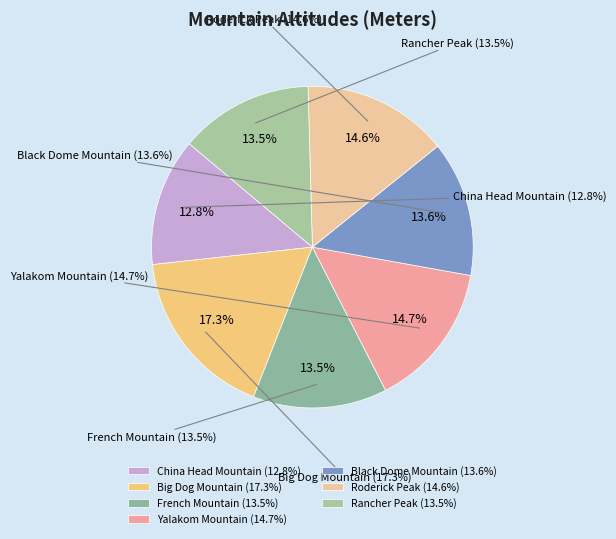

What percentage is the Big Dog Mountain slice, to the nearest percent?

17%